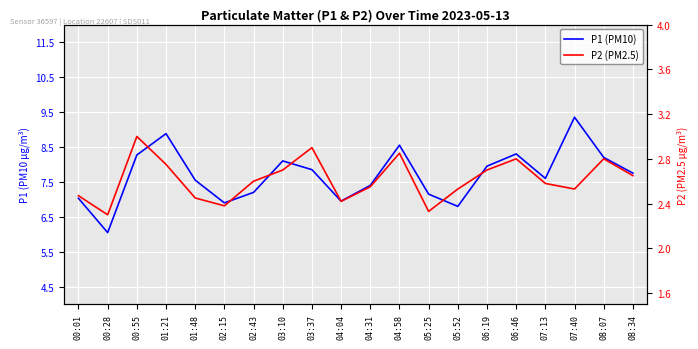

How many P2 (PM2.5) values are between 2 and 3?

20